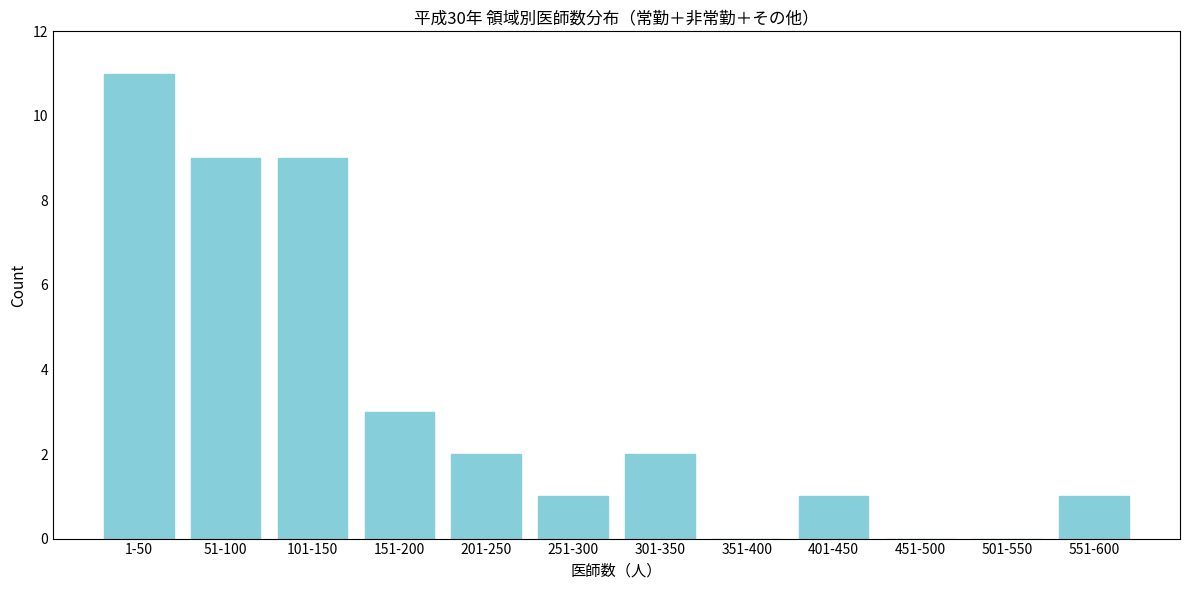

Reading left to right, what are all the values shown in this chart?

1-50=11	51-100=9	101-150=9	151-200=3	201-250=2	251-300=1	301-350=2	351-400=0	401-450=1	451-500=0	501-550=0	551-600=1